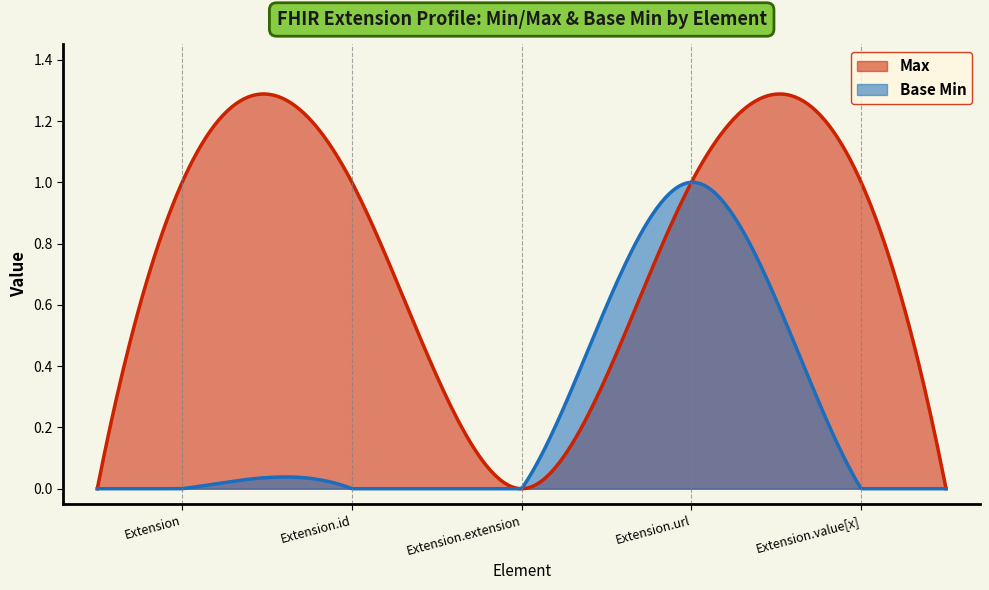

Between Extension.url and Extension, which is larger?

Extension.url